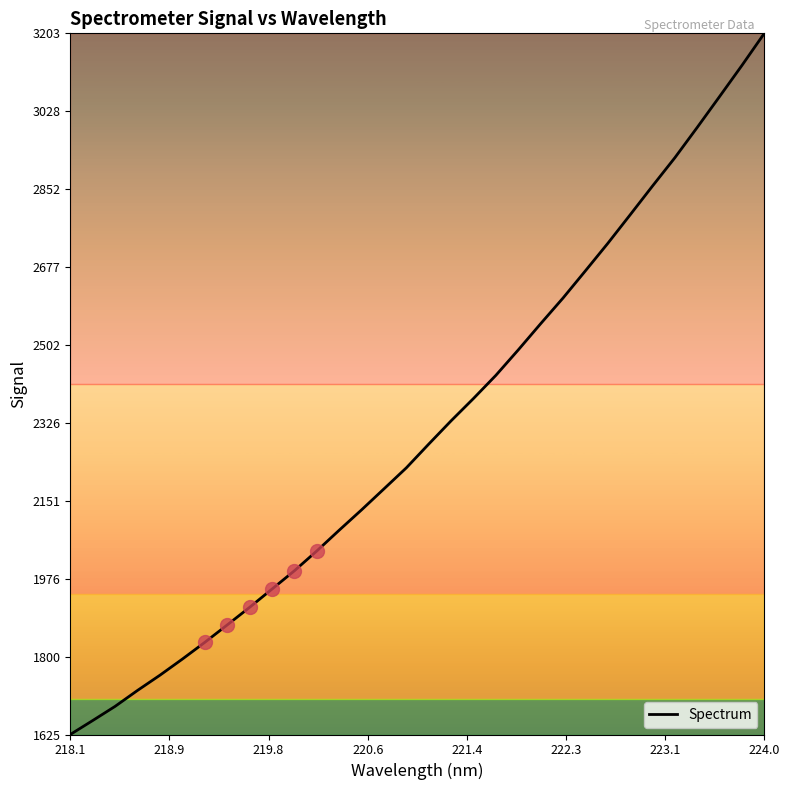

What is the smallest value displayed?

1625.2